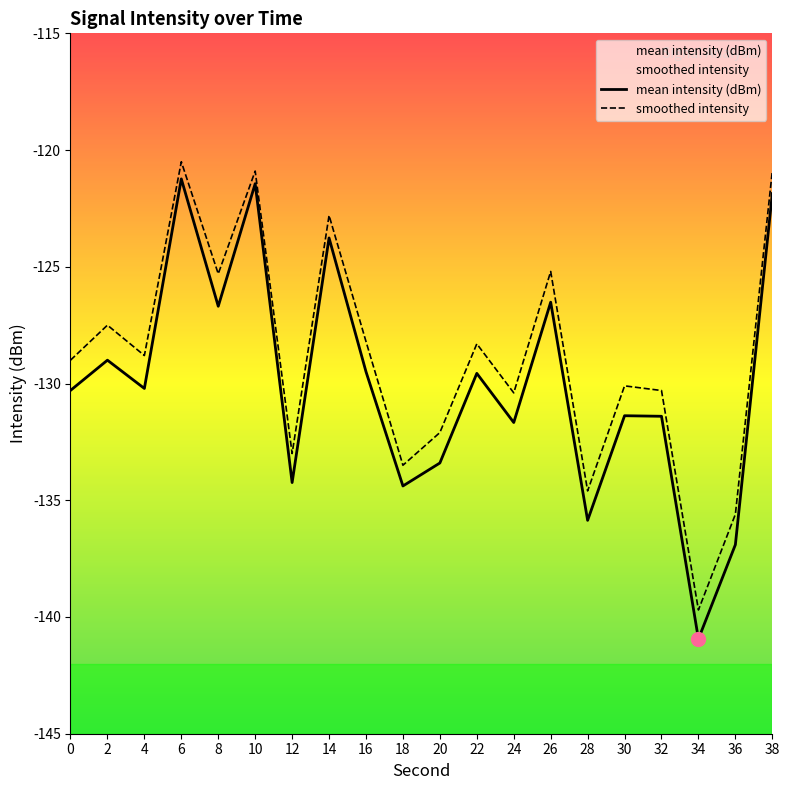

What value does the smoothed intensity series have at 26?

-125.2